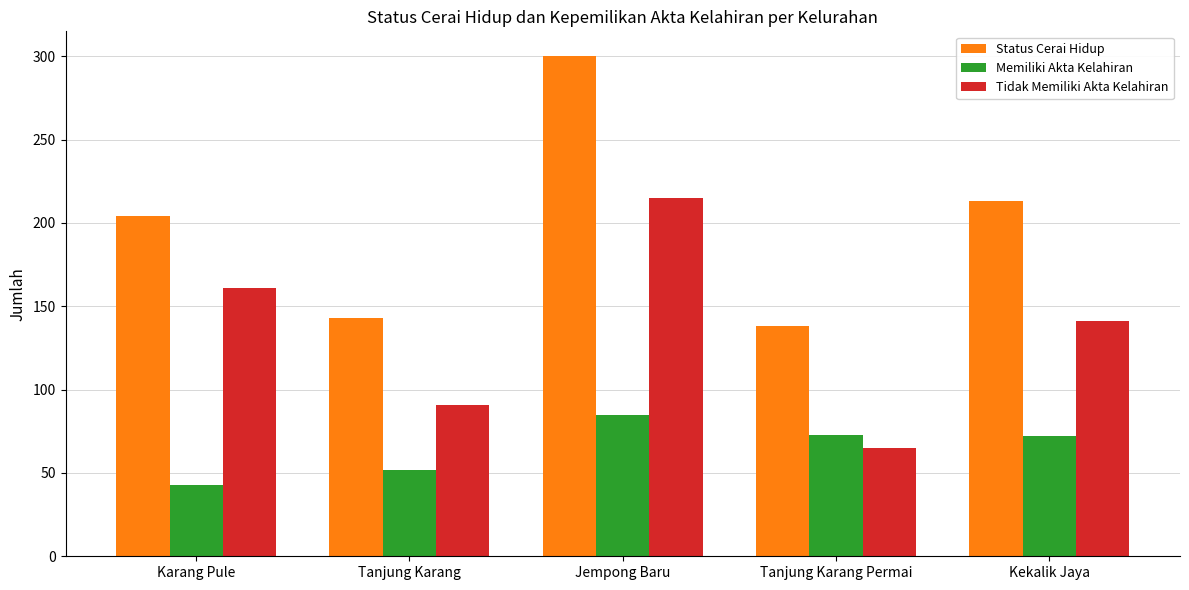

Which series has the largest range (max minus min)?

Status Cerai Hidup